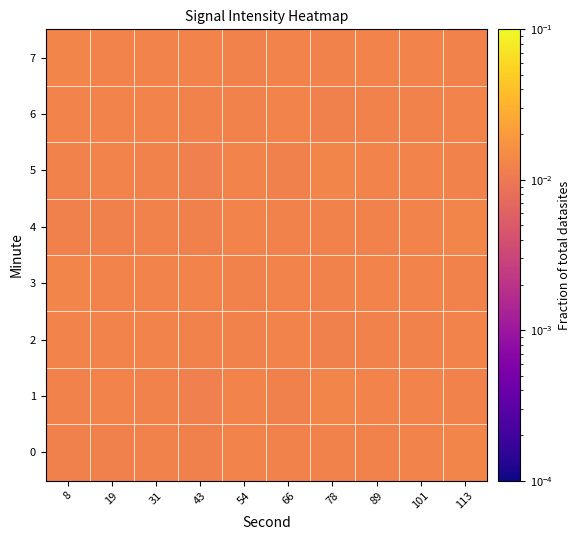

Rank the series at 89 from lowest to highest value.

0, 4, 2, 6, 3, 7, 1, 5